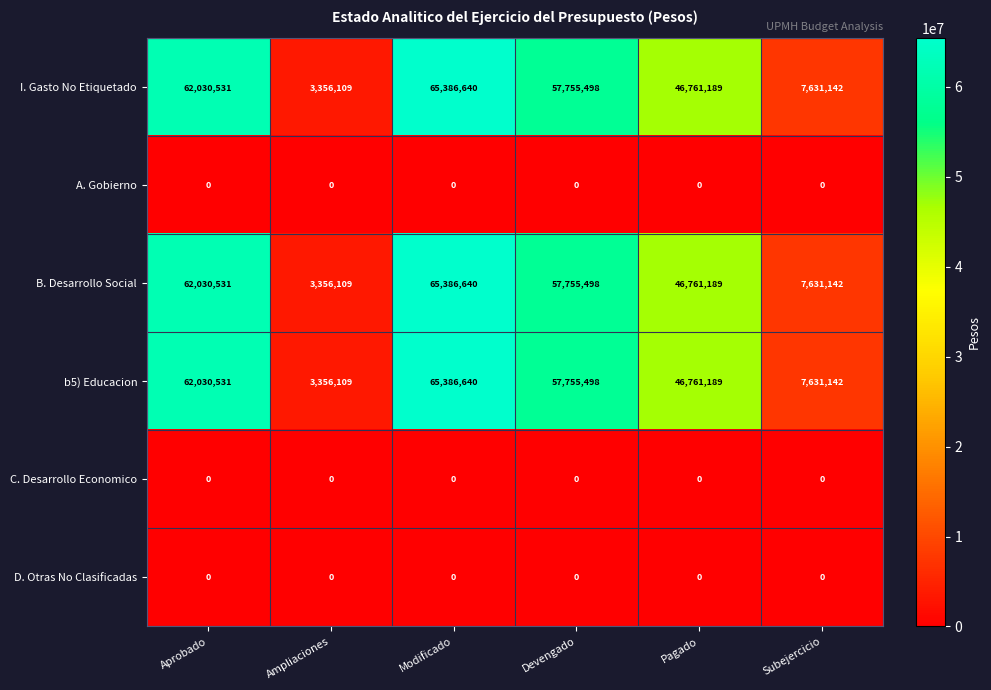

What is the difference between the maximum and minimum values in the b5) Educacion series?

62030531